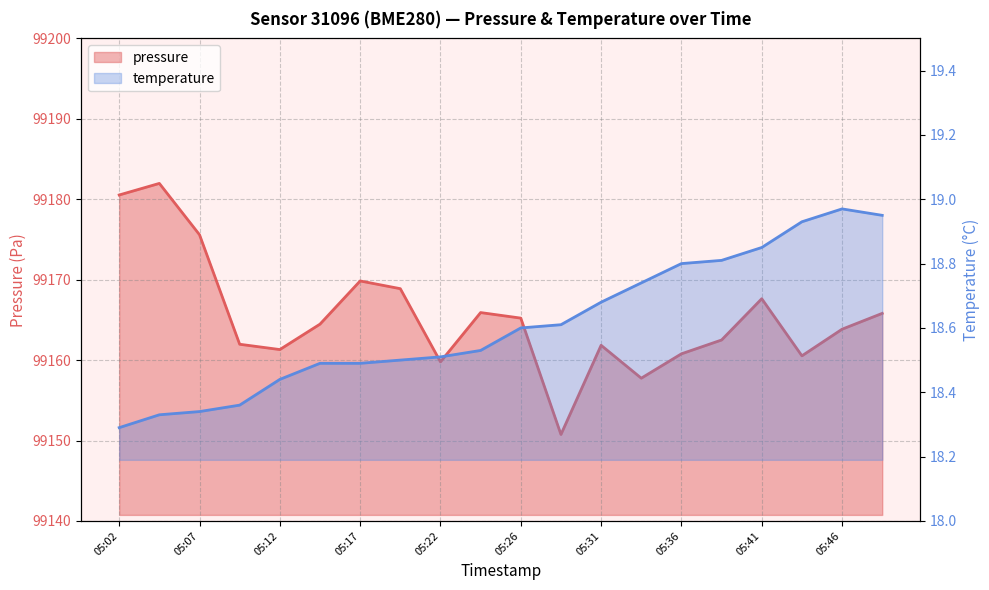

The value of pressure at 05:31 is 25667.9. True or false?

False